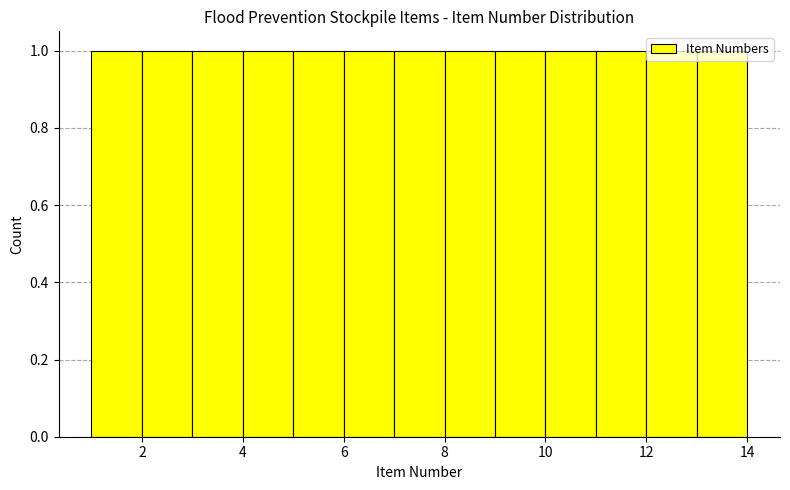

Reading left to right, transcribe this chart: for each bar, give the range it covers on the x-axis and its height. The values are not printed on the chart, so give them approximately, as read against the axis.

1 to 2: 1
2 to 3: 1
3 to 4: 1
4 to 5: 1
5 to 6: 1
6 to 7: 1
7 to 8: 1
8 to 9: 1
9 to 10: 1
10 to 11: 1
11 to 12: 1
12 to 13: 1
13 to 14: 1